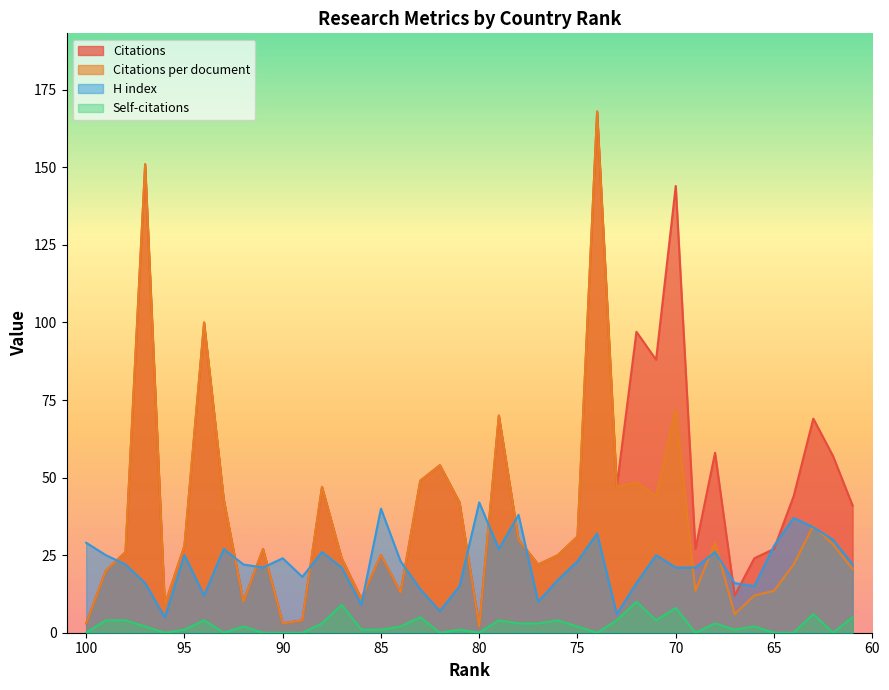

What is the difference between the maximum and second lowest values in the H index series?

36.0